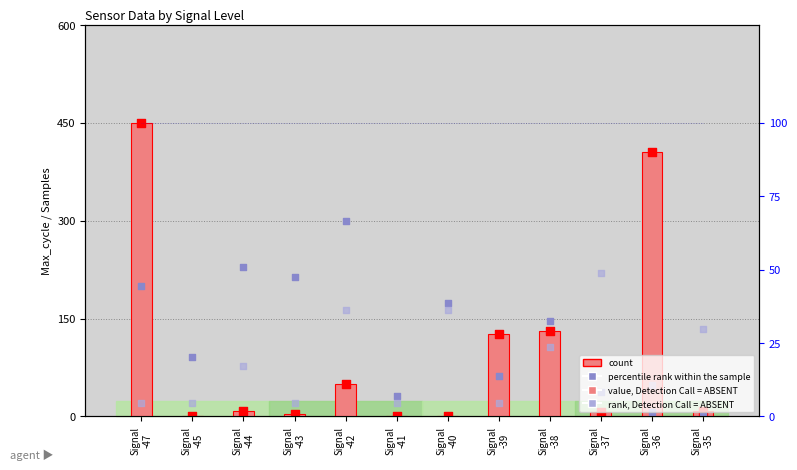

What is the total value across all series at Signal
-43?

336.5